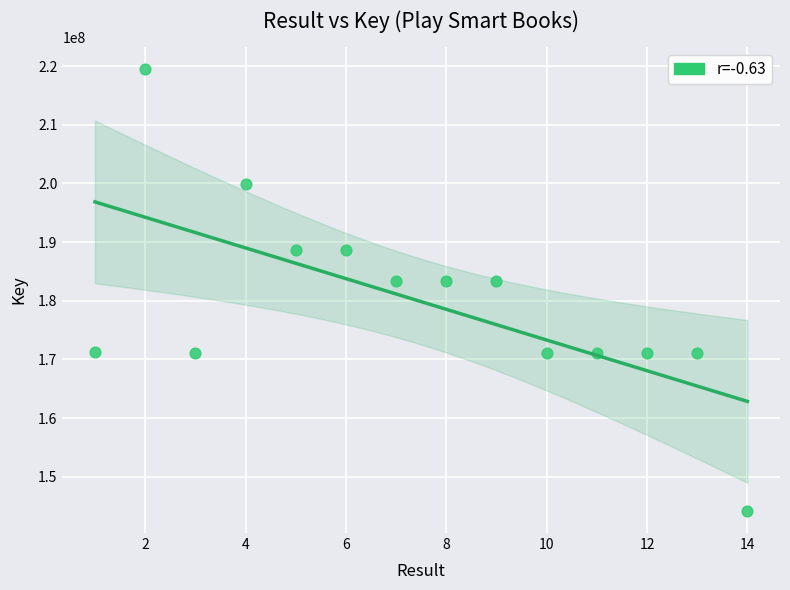

What is the range of X values (max minus min)?

13